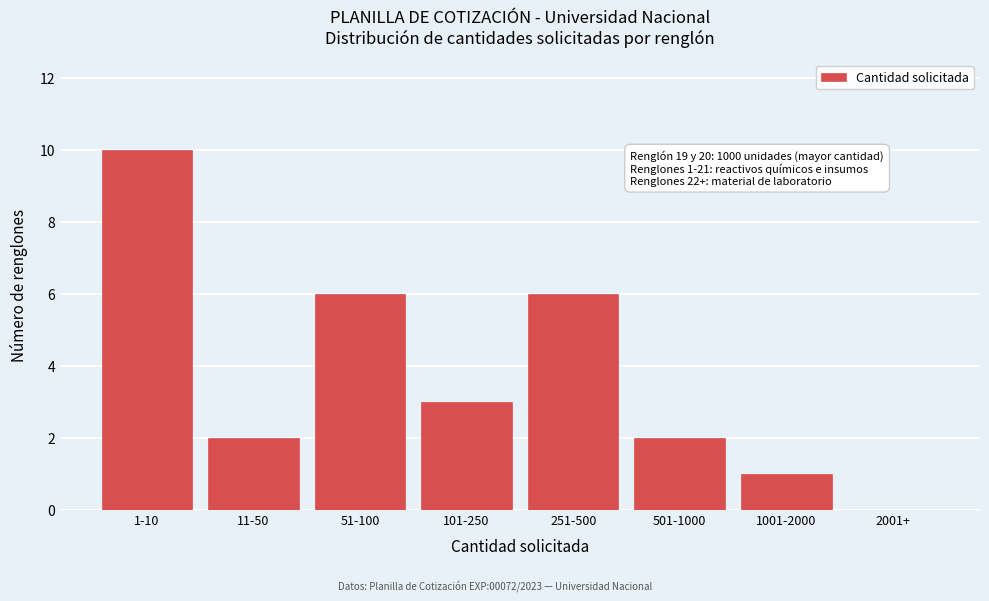

Reading left to right, transcribe all the data shown in this chart.

1-10=10	11-50=2	51-100=6	101-250=3	251-500=6	501-1000=2	1001-2000=1	2001+=0